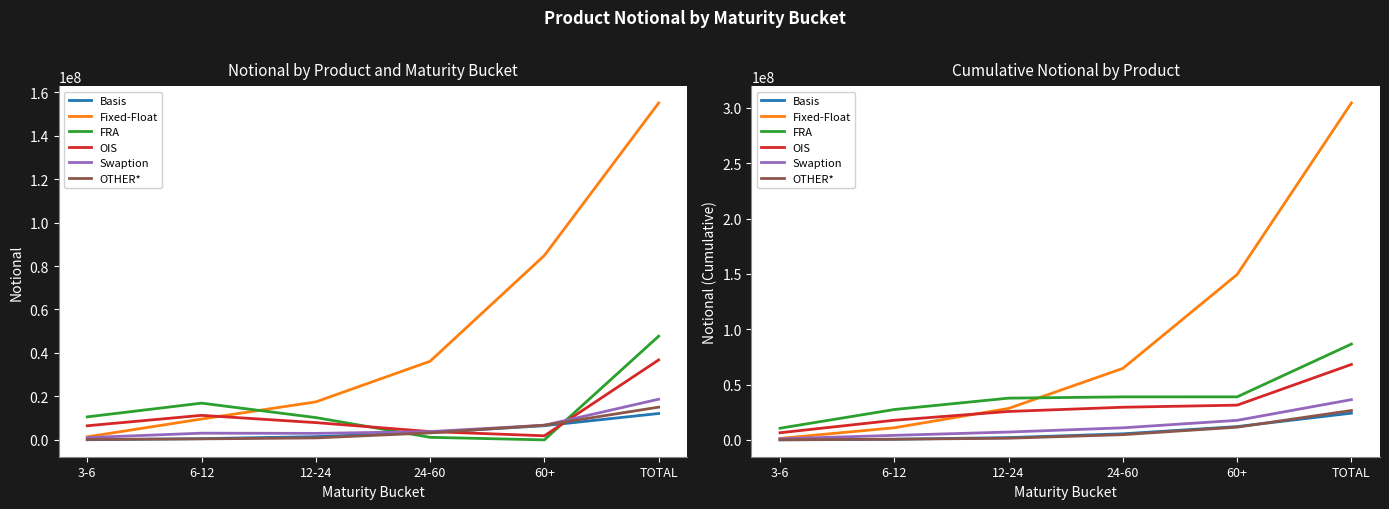

True or false: OIS has a value of 19265254 at TOTAL.

False